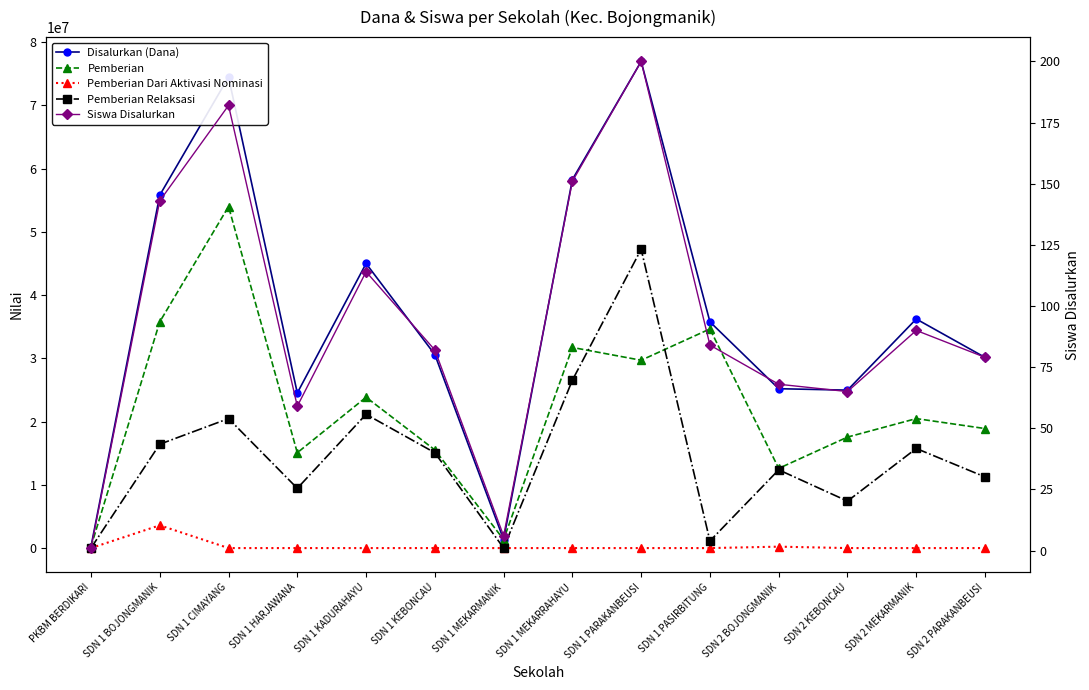

How many lines are shown in the chart?

5